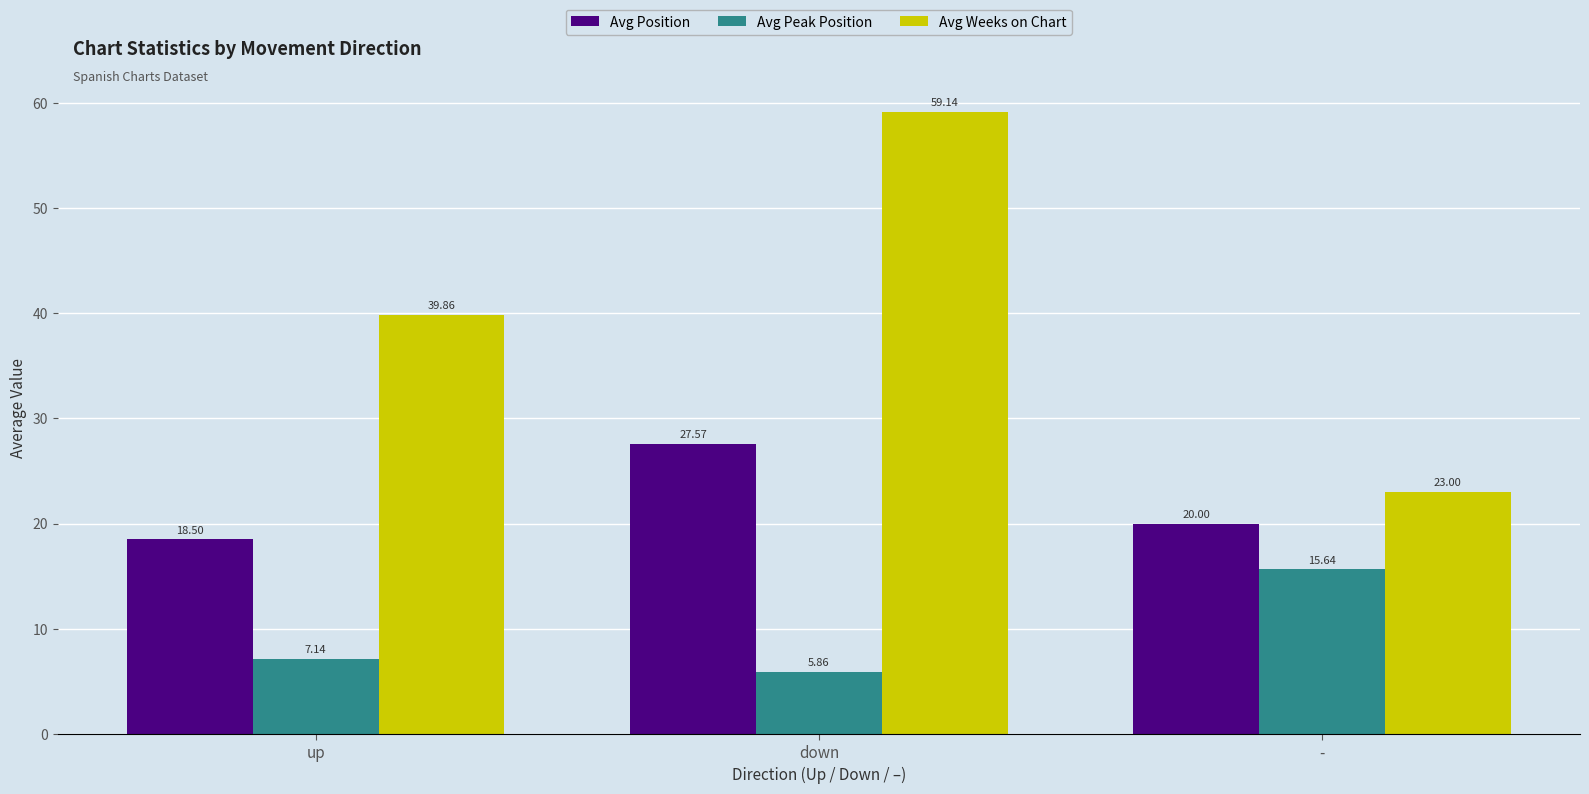

Which series has the largest range (max minus min)?

Avg Weeks on Chart